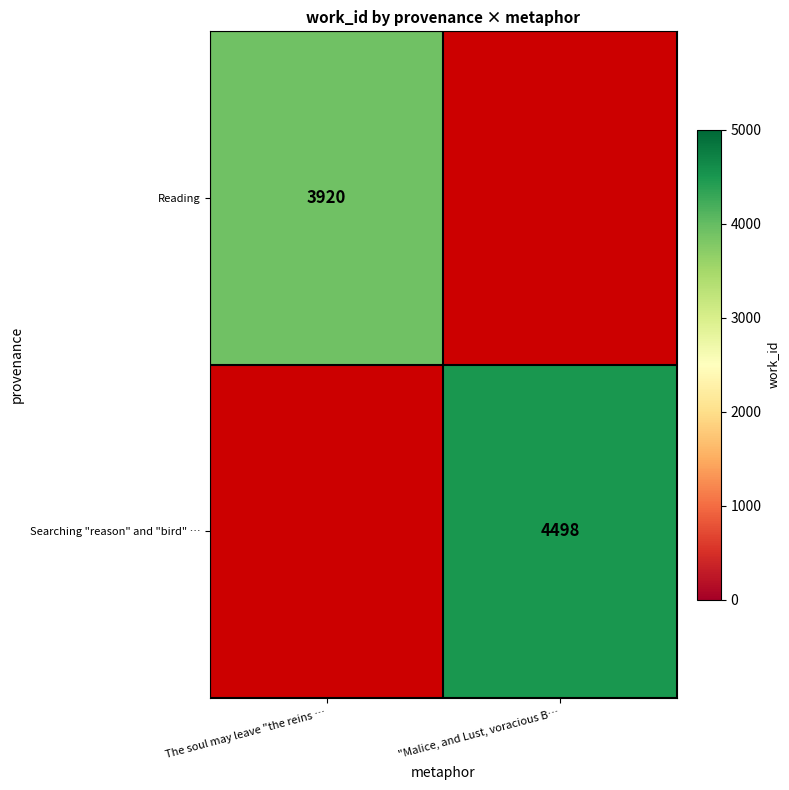

Is it true that Searching "reason" and "bird" … equals 4498 at "Malice, and Lust, voracious B…?

True